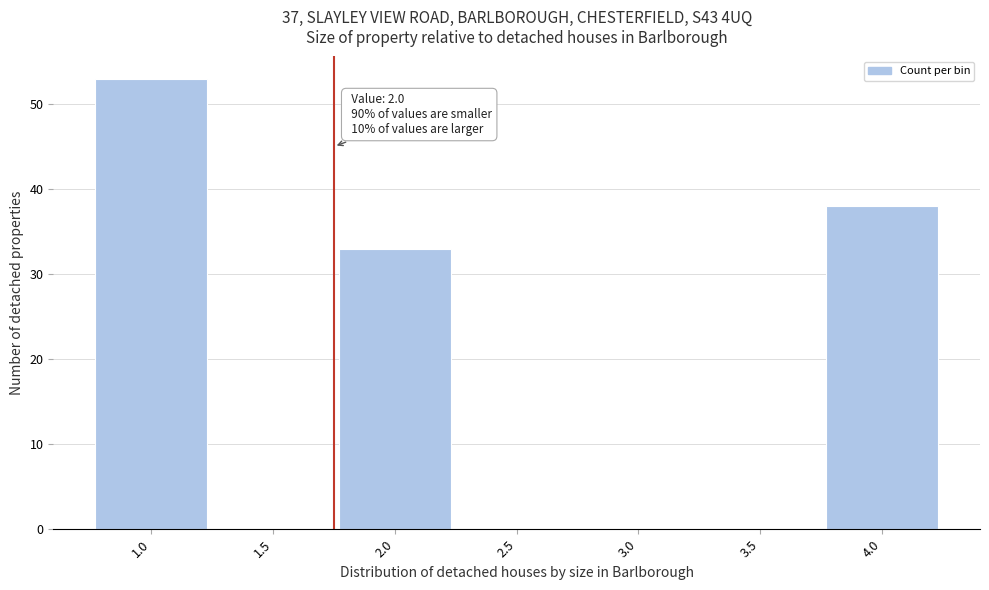

Reading left to right, transcribe all the data shown in this chart.

1.0=53	1.5=0	2.0=33	2.5=0	3.0=0	3.5=0	4.0=38